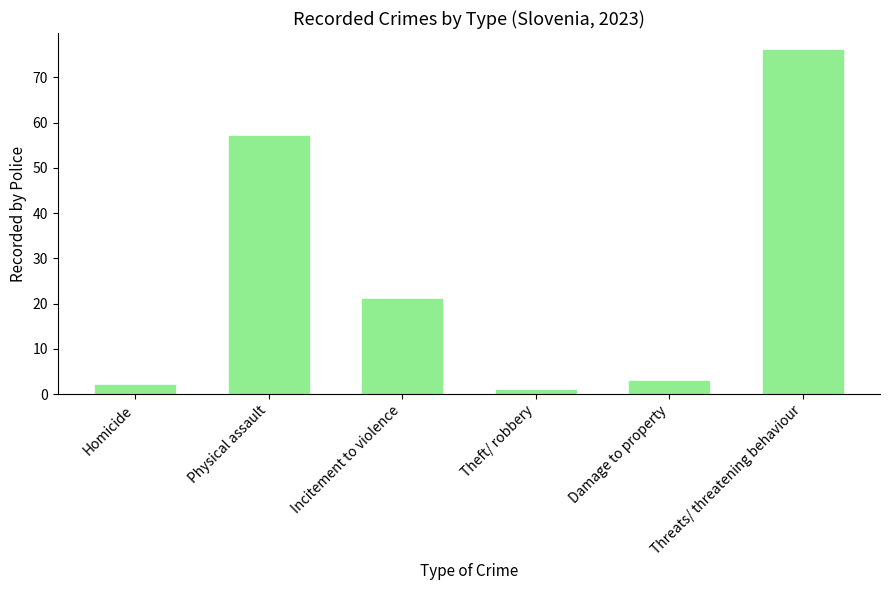

Reading left to right, what are all the values shown in this chart?

2	57	21	1	3	76